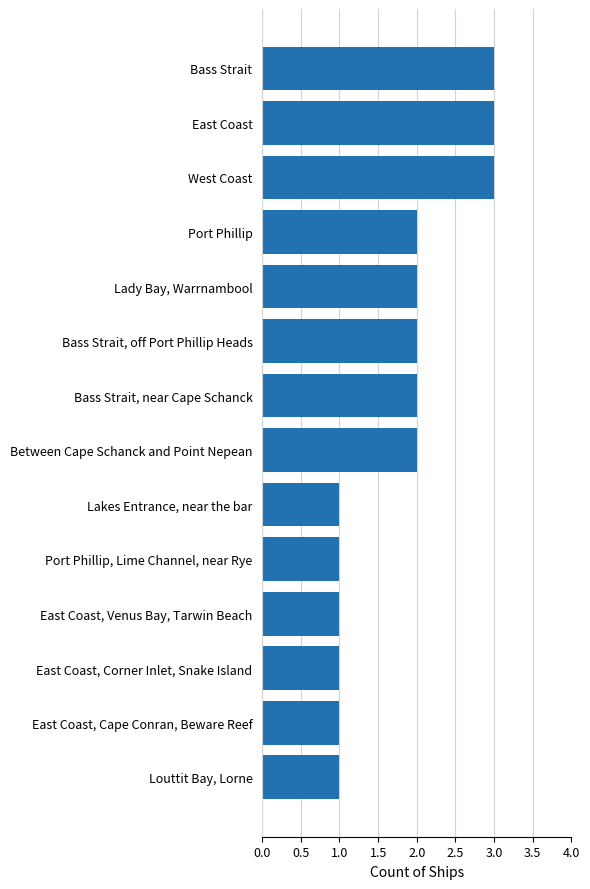

What is the ratio of the value at East Coast to the value at West Coast?

1.0